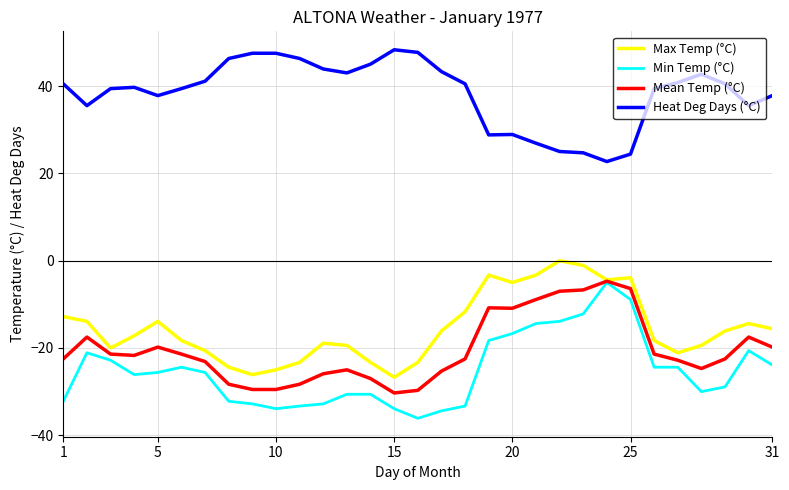

True or false: Max Temp (°C) and Heat Deg Days (°C) intersect in this chart.

False